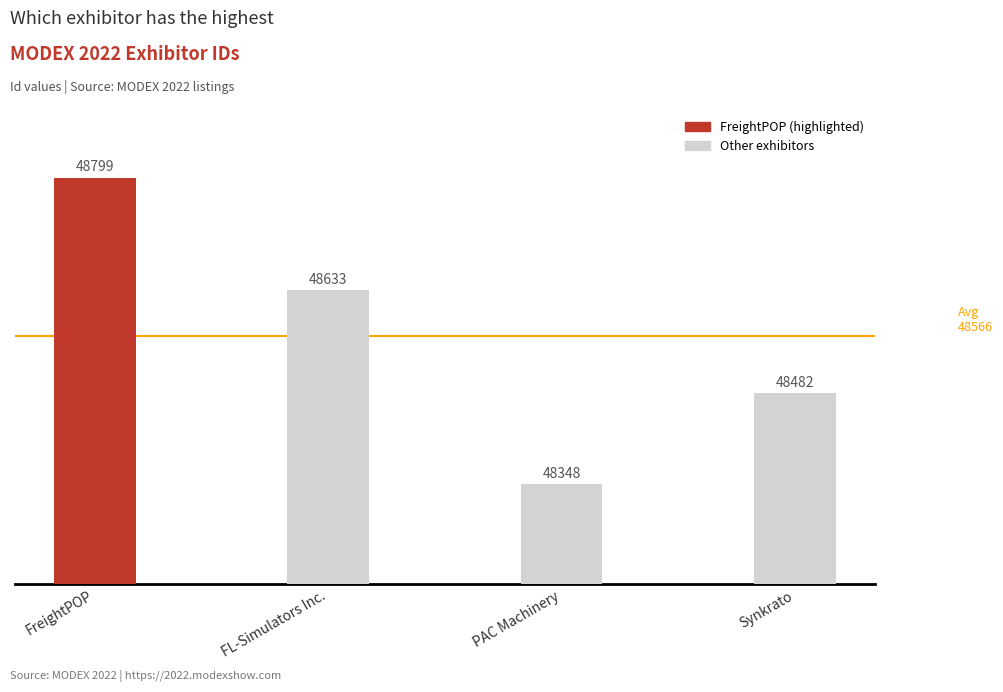

What is the difference between the maximum and minimum values?

451